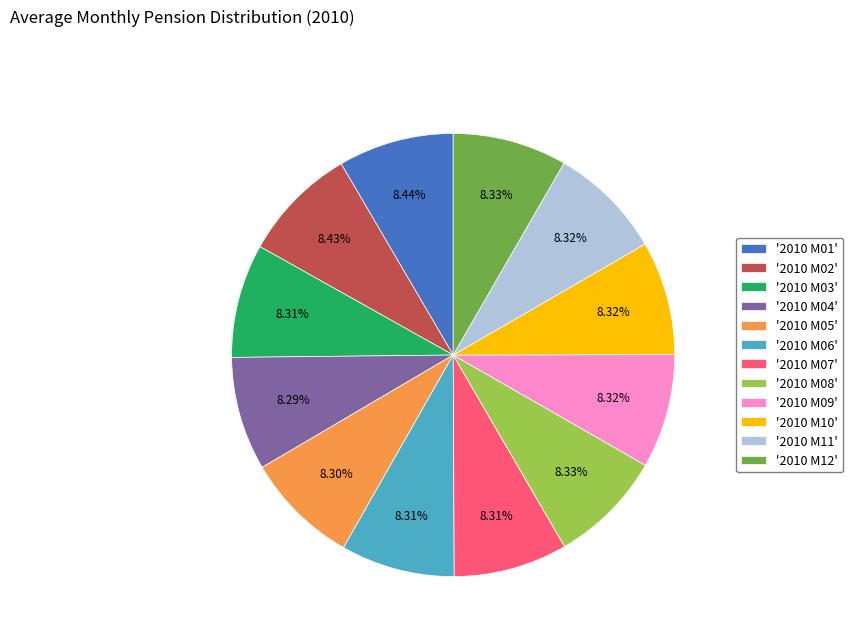

What is the ratio of the value at '2010 M06' to the value at '2010 M03'?

1.0